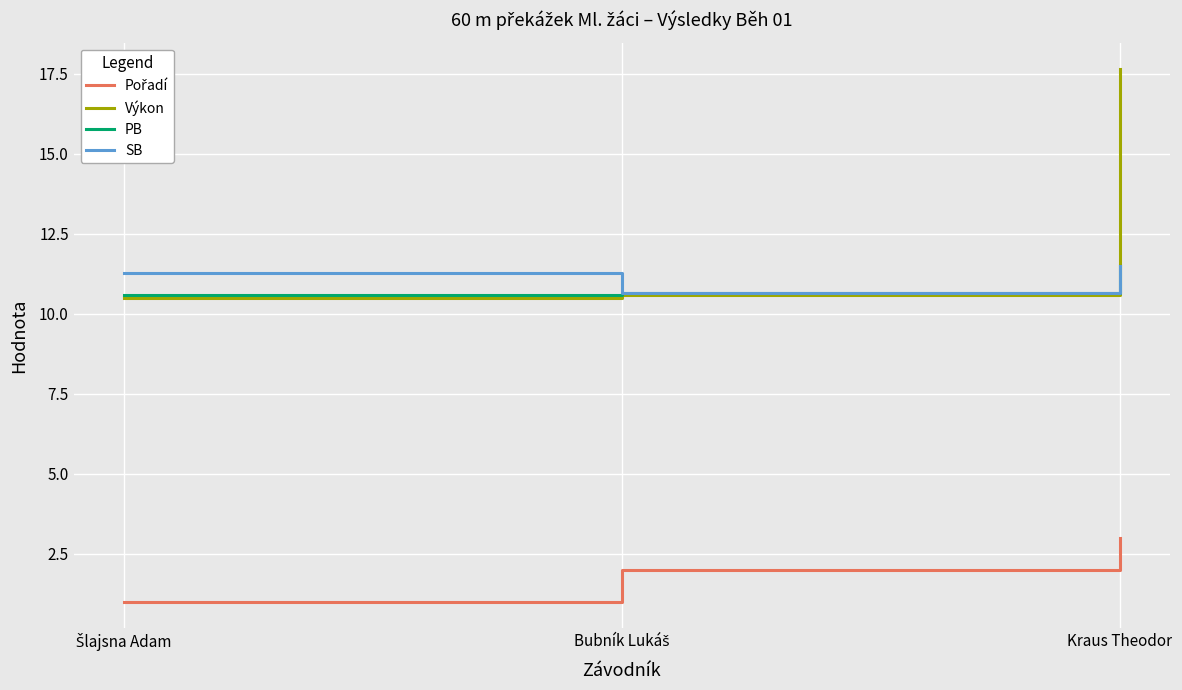

How many distinct data groups are displayed?

4